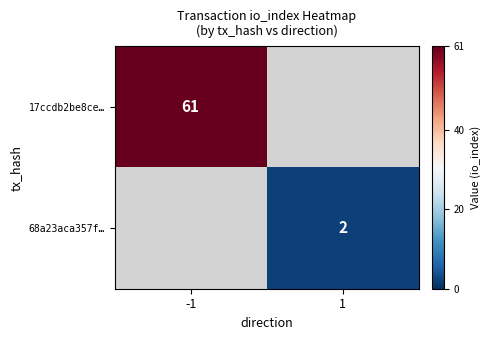

Is it true that 68a23aca357f… equals 3 at 1?

False